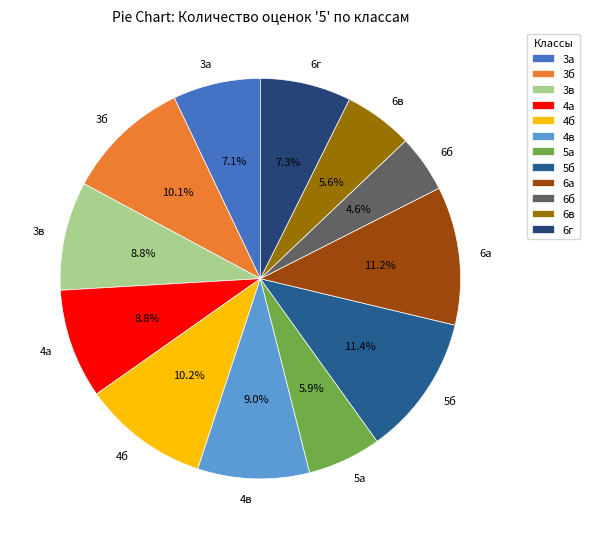

How many segments does this pie chart have?

12